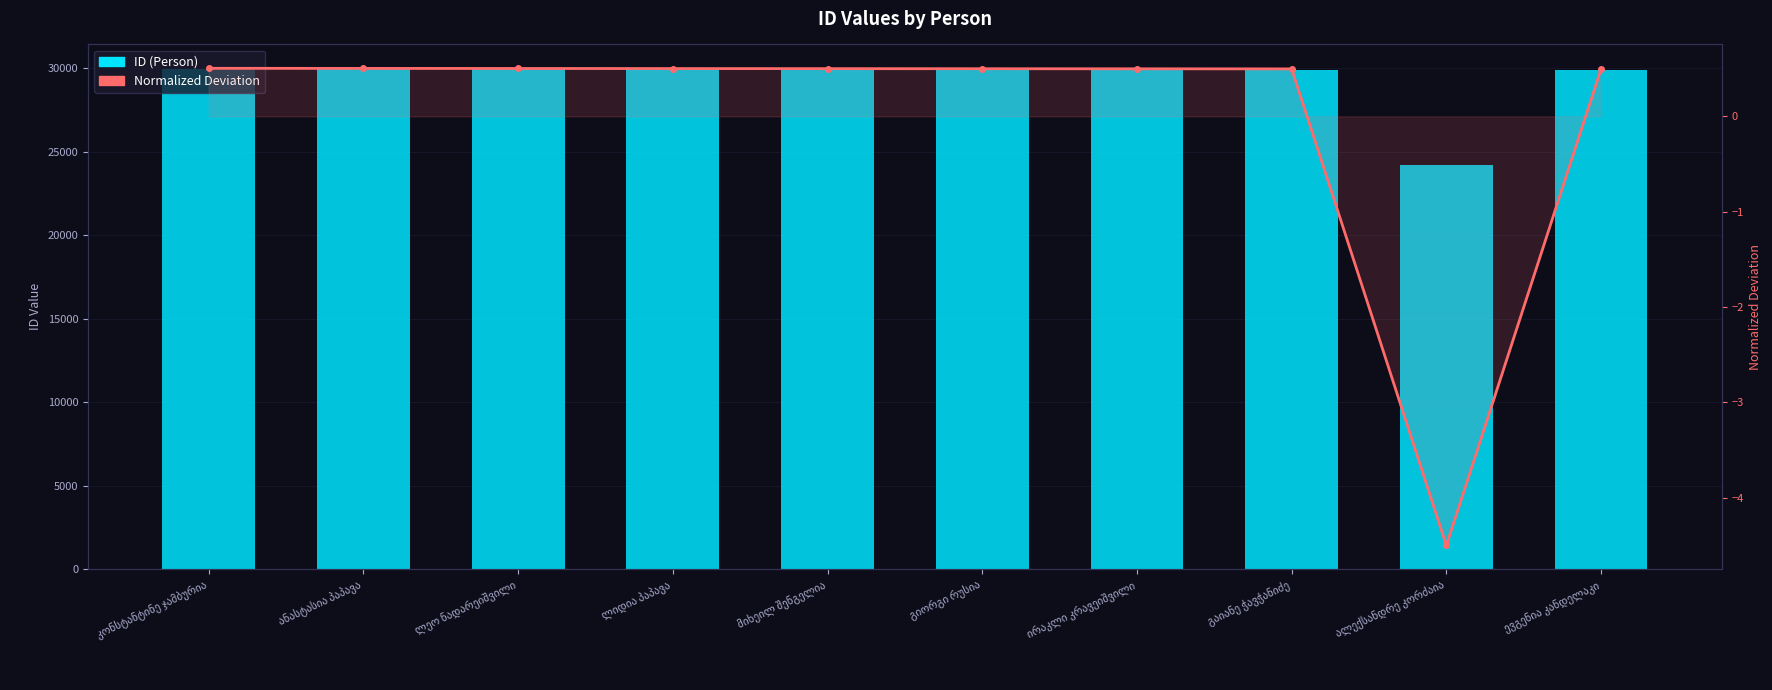

How many data points in ID (Person) are above 29912?

4